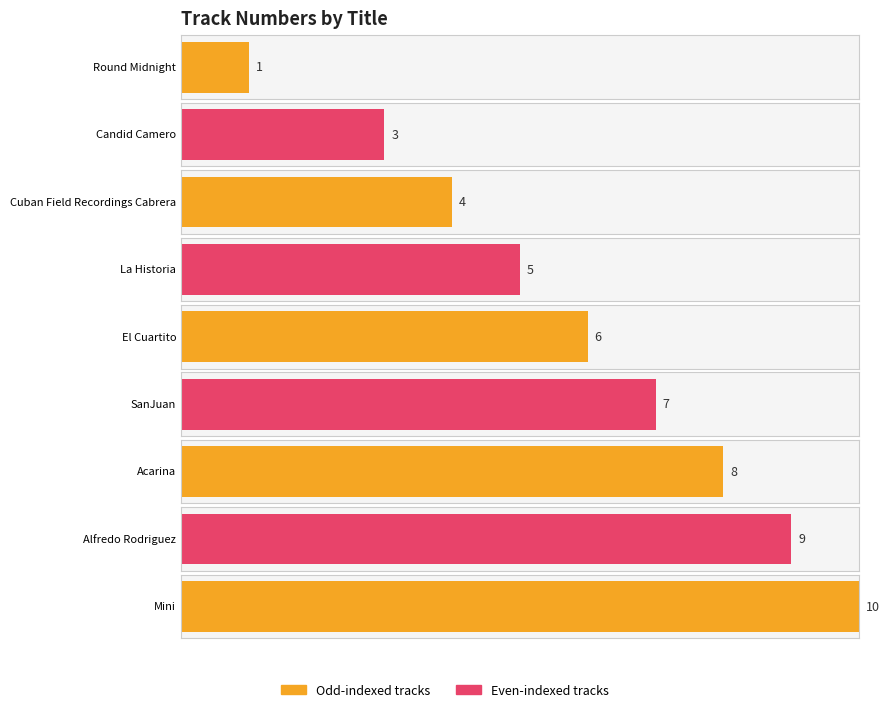

Read the value at El Cuartito.

6